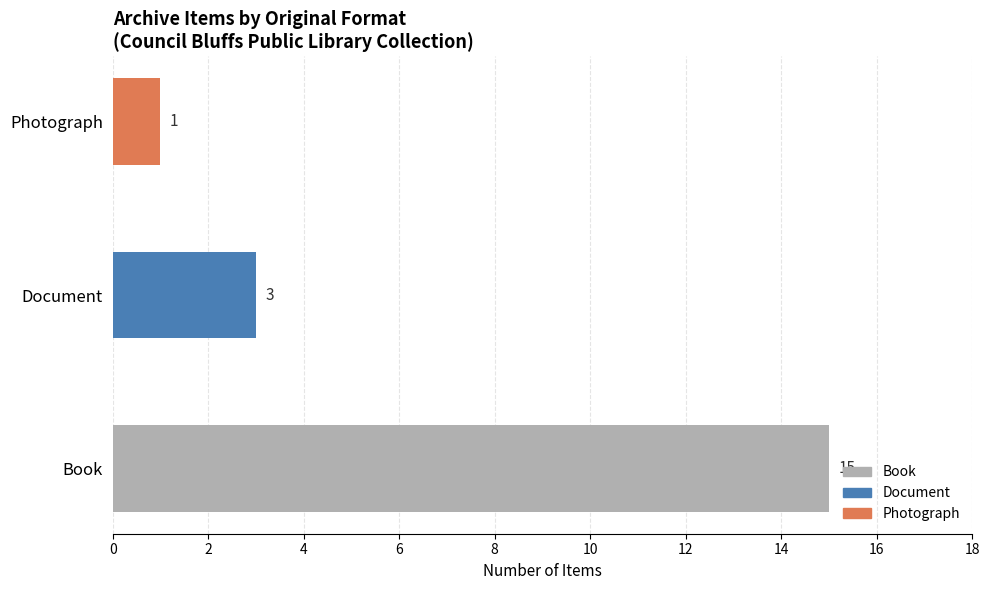

The value at Document is 4. True or false?

False